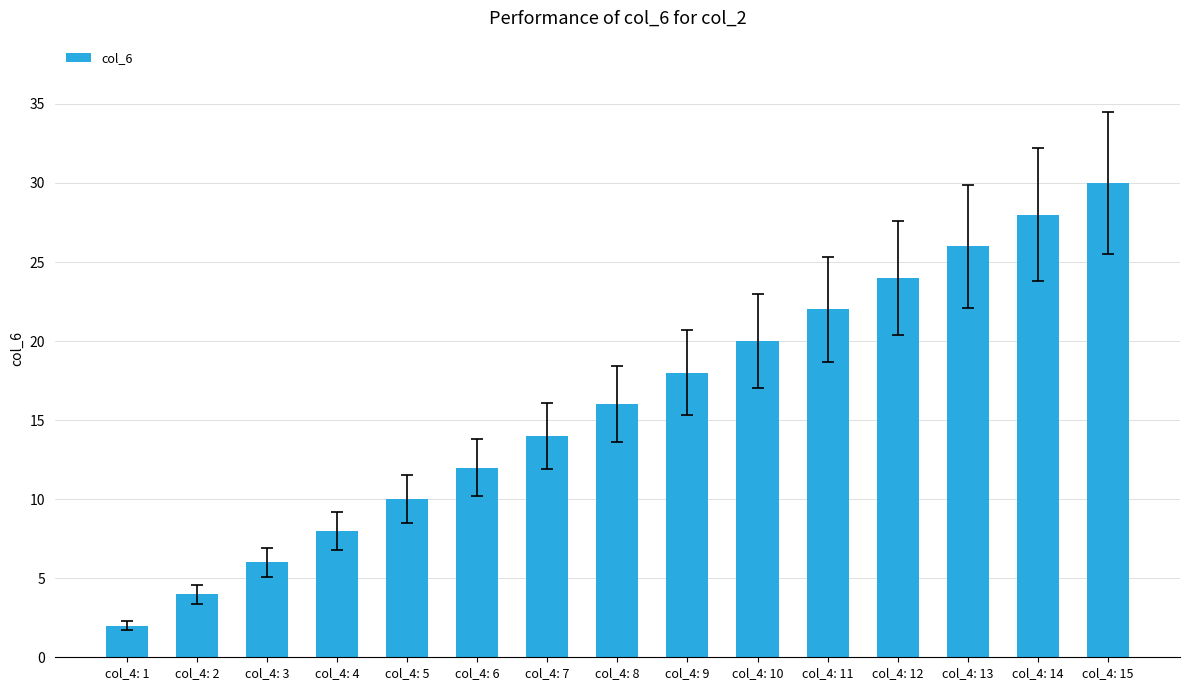

The chart shows a value of 28 at col_4: 14. True or false?

True